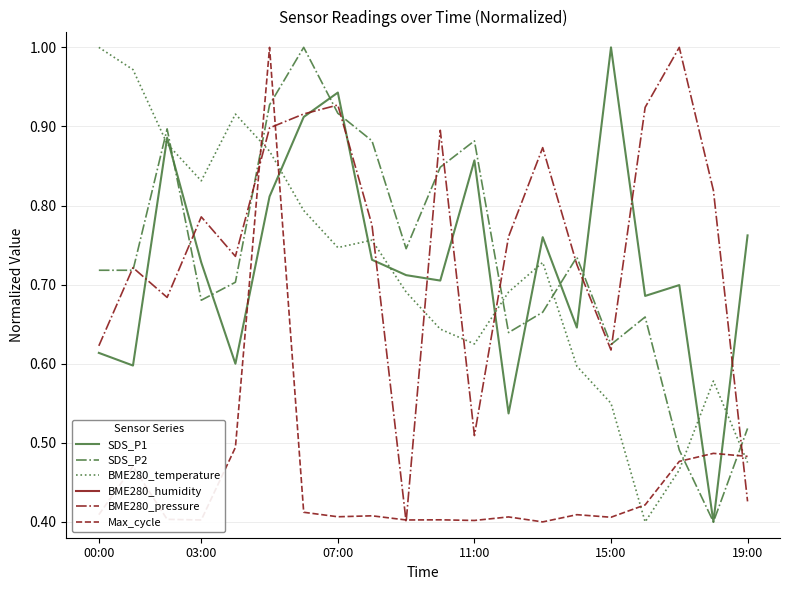

What is the minimum value for BME280_pressure?

0.4